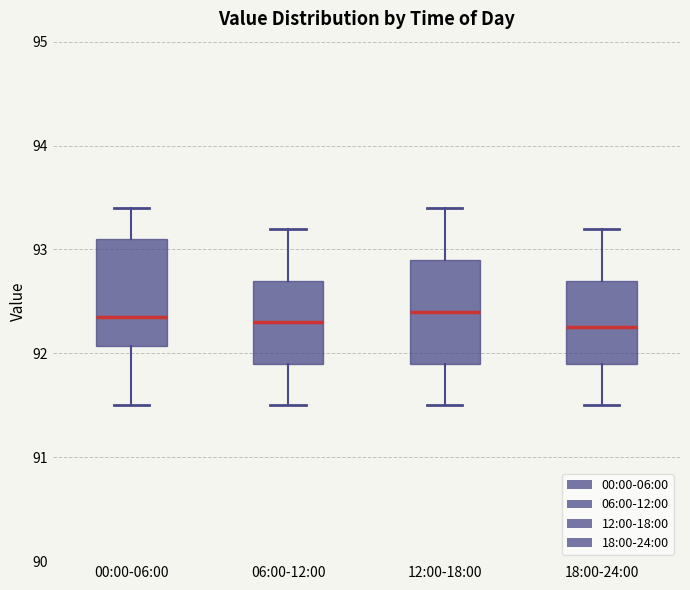

Reading left to right, transcribe this box plot: for each box, give where its median line is, the range the box spans, and where its two whiskers end, as read against the y-axis. The values are not printed on the chart, so give them approximately, as read against the axis.

00:00-06:00: median 92.4, box 92.1 to 93.1, whiskers 91.5 to 93.4
06:00-12:00: median 92.3, box 91.9 to 92.7, whiskers 91.5 to 93.2
12:00-18:00: median 92.4, box 91.9 to 92.9, whiskers 91.5 to 93.4
18:00-24:00: median 92.3, box 91.9 to 92.7, whiskers 91.5 to 93.2